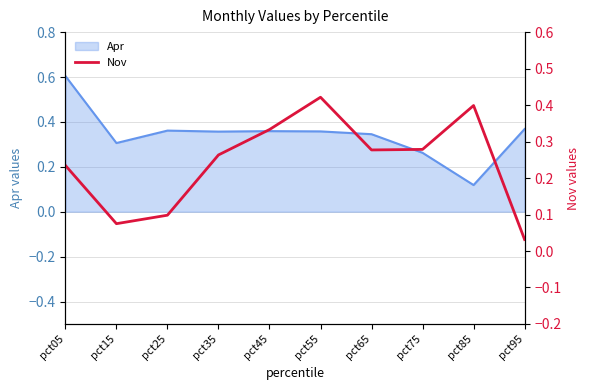

What is the highest value of the Apr series?

0.6